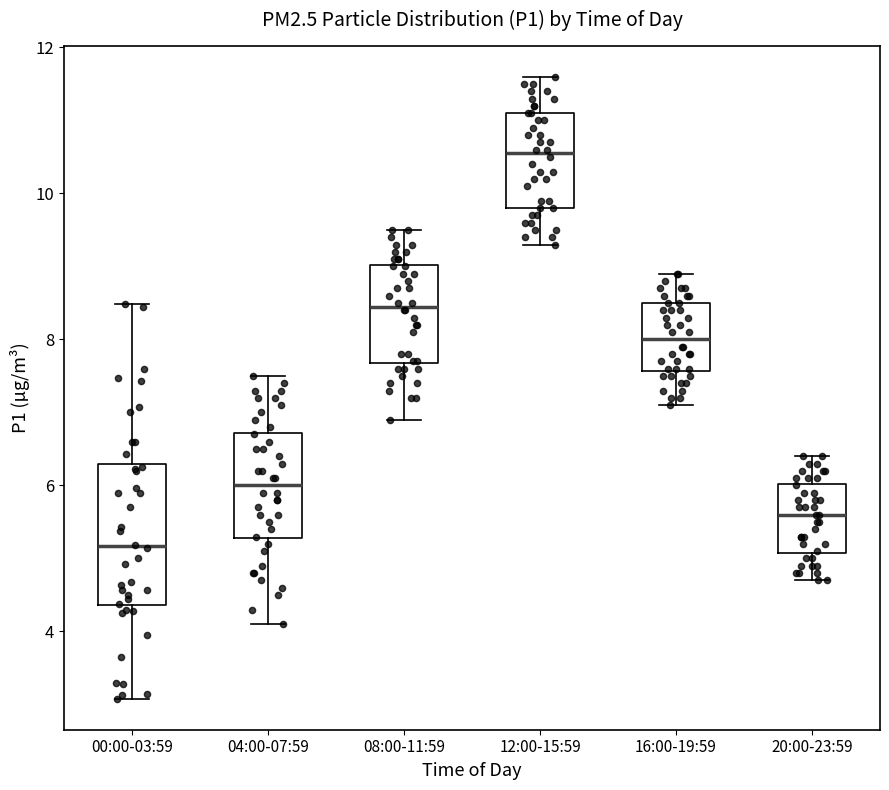

Which box has the highest median line?

12:00-15:59